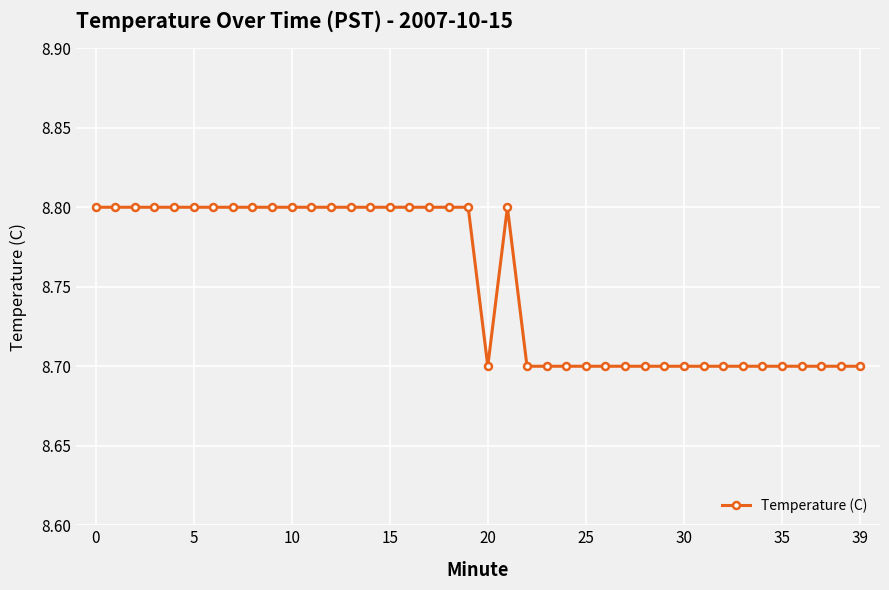

What is the greatest value displayed?

8.8